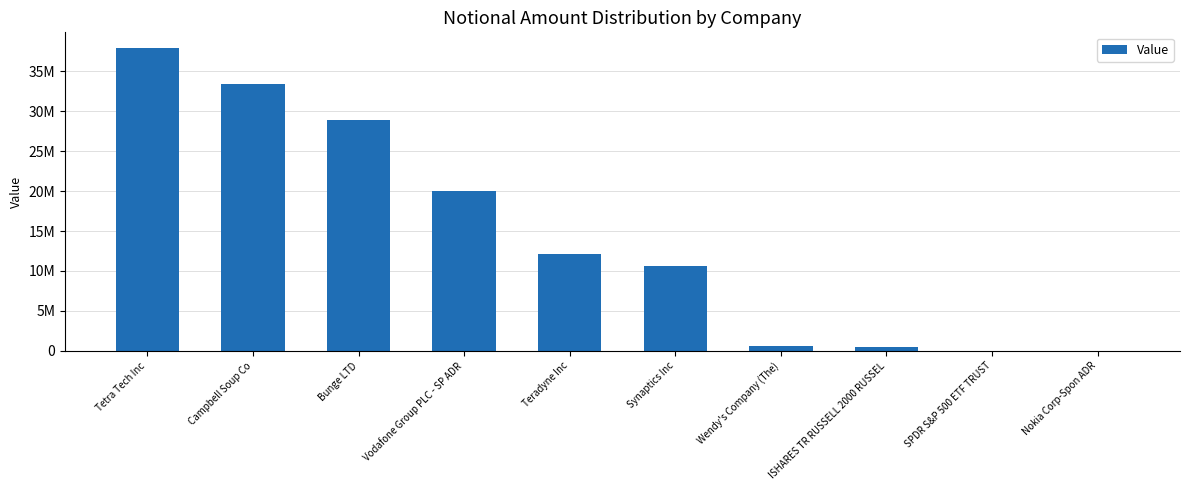

Rank the categories by value from lowest to highest.

SPDR S&P 500 ETF TRUST, Nokia Corp-Spon ADR, ISHARES TR RUSSELL 2000 RUSSEL, Wendy's Company (The), Synaptics Inc, Teradyne Inc, Vodafone Group PLC - SP ADR, Bunge LTD, Campbell Soup Co, Tetra Tech Inc